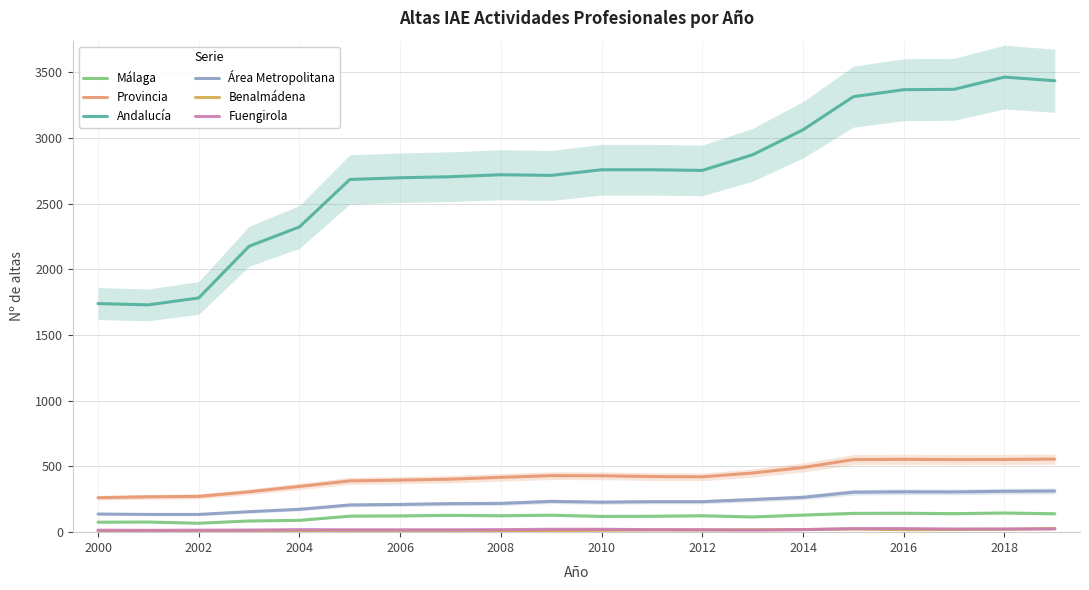

True or false: Área Metropolitana and Andalucía cross at least once.

False